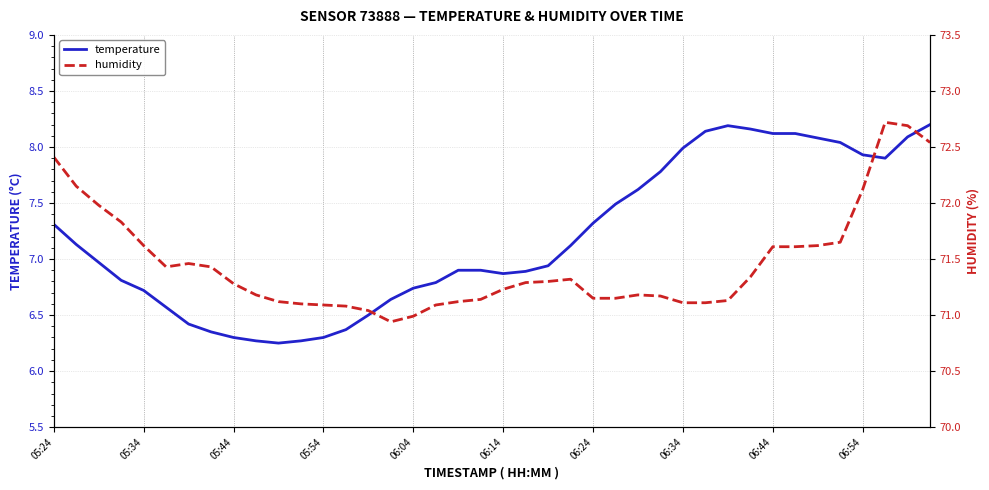

True or false: temperature and humidity cross at least once.

False